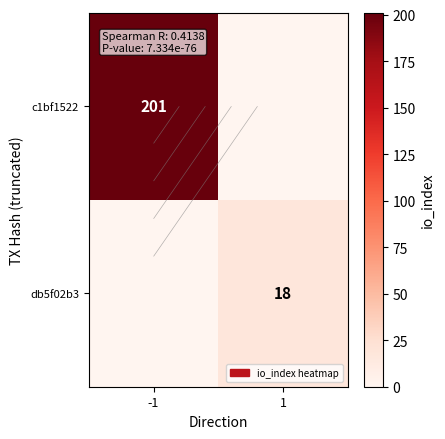

At how many categories does at least one series exceed 155?

1